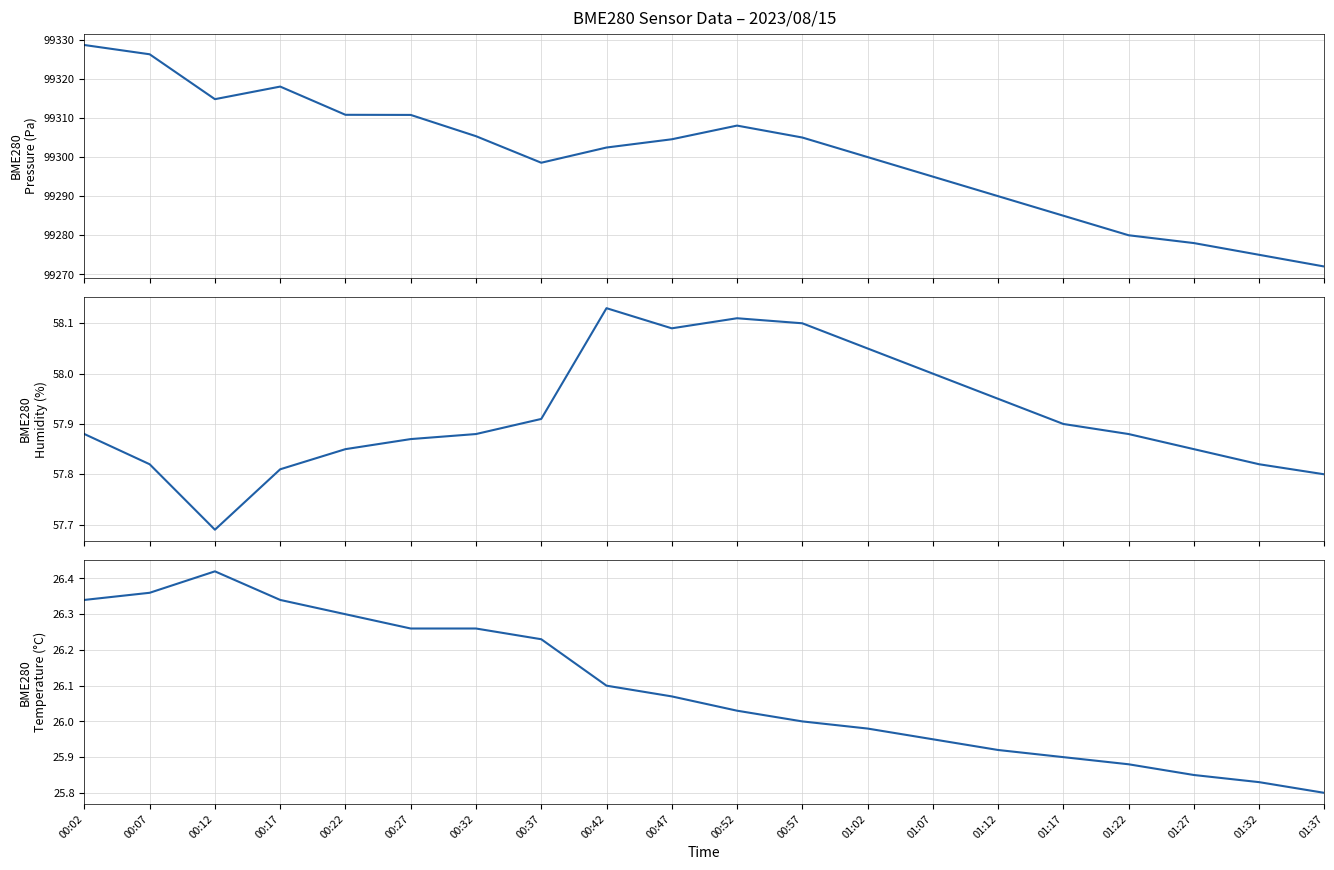

List the series in order of their peak value, lowest first.

BME280_temperature, BME280_humidity, BME280_pressure